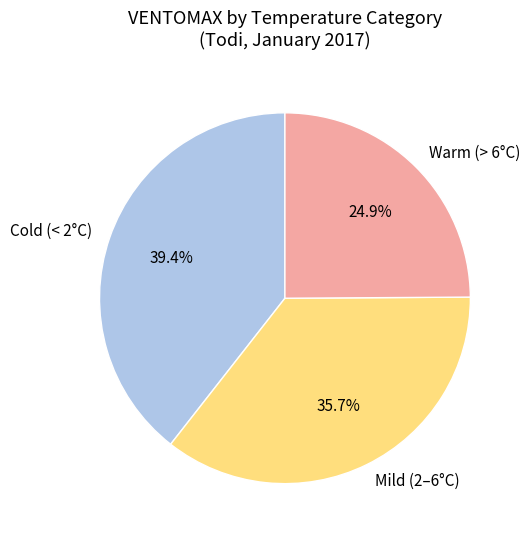

Which category has the smallest portion of the pie?

Warm (> 6°C)